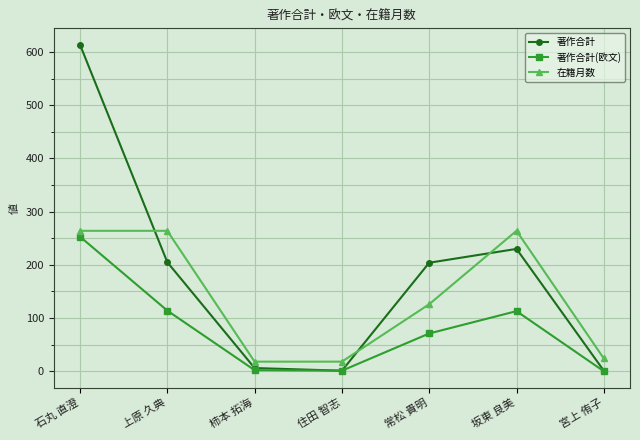

Where does the 在籍月数 series first go above 126?

石丸 直澄